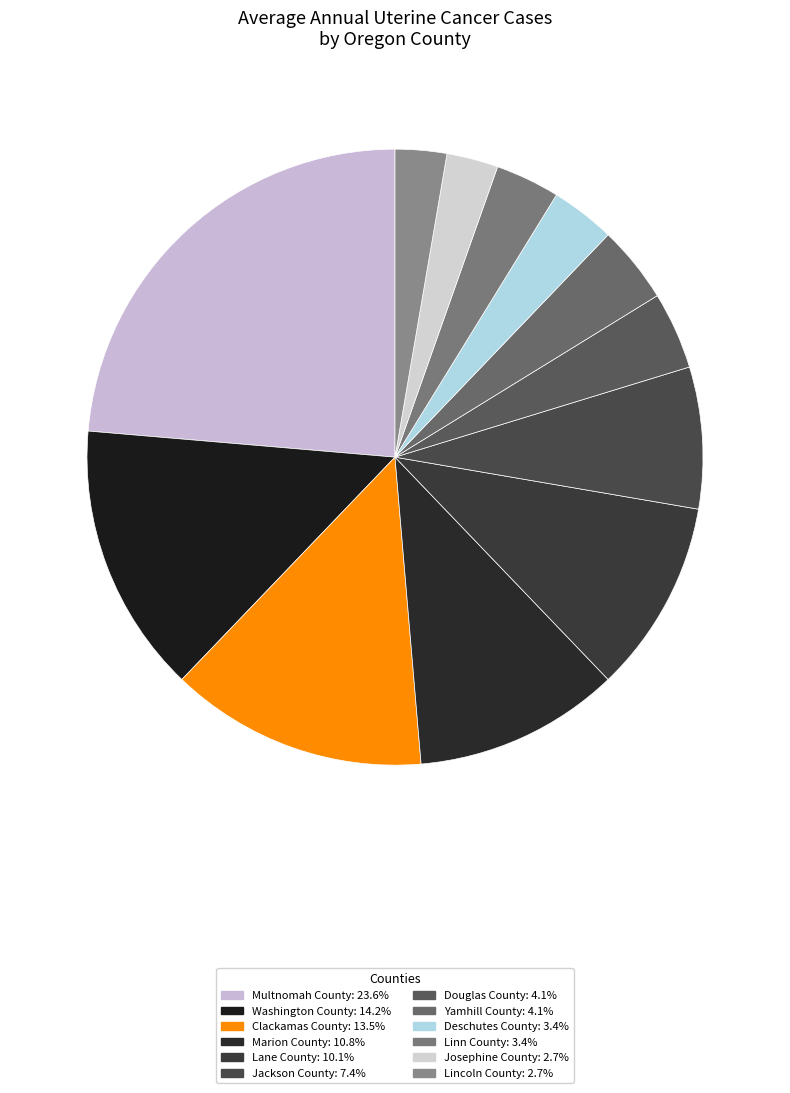

How many slices are in this pie chart?

12